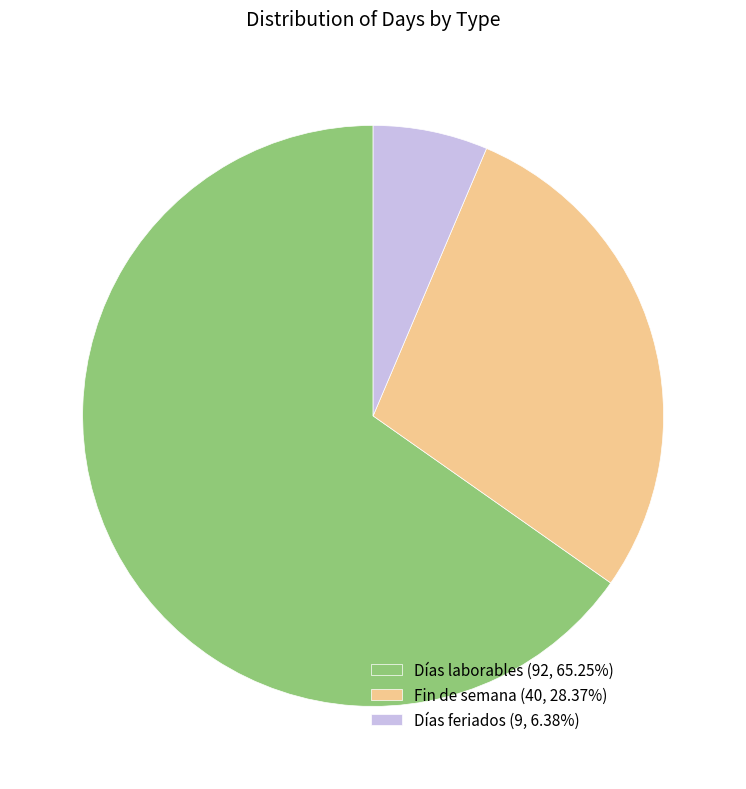

True or false: Días feriados accounts for 6% of the total.

True